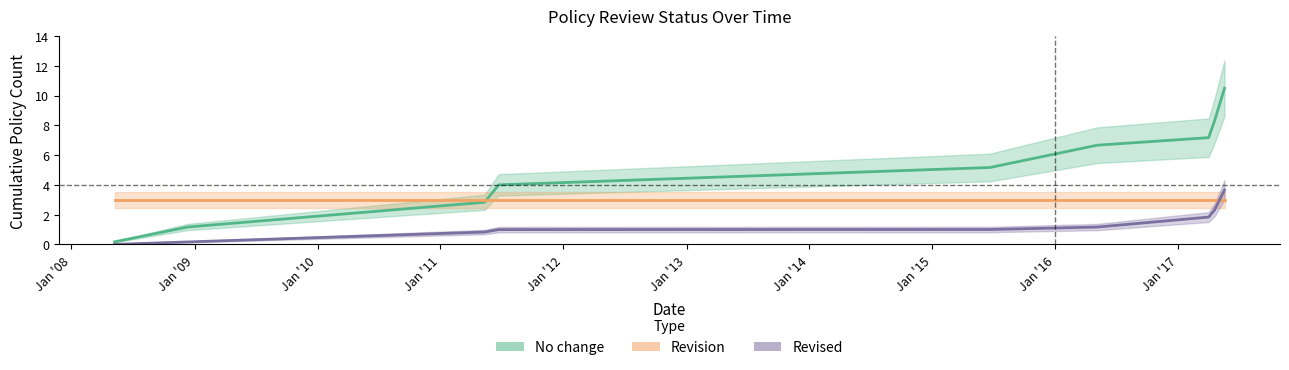

Reading left to right, list all the values displayed in this chart.

No change: 0.2	1.2	2.8	4.0	5.2	6.7	7.2	8.3	10.5
Revision: 3.0	3.0	3.0	3.0	3.0	3.0	3.0	3.0	3.0
Revised: 0.0	0.2	0.8	1.0	1.0	1.2	1.8	2.3	3.7